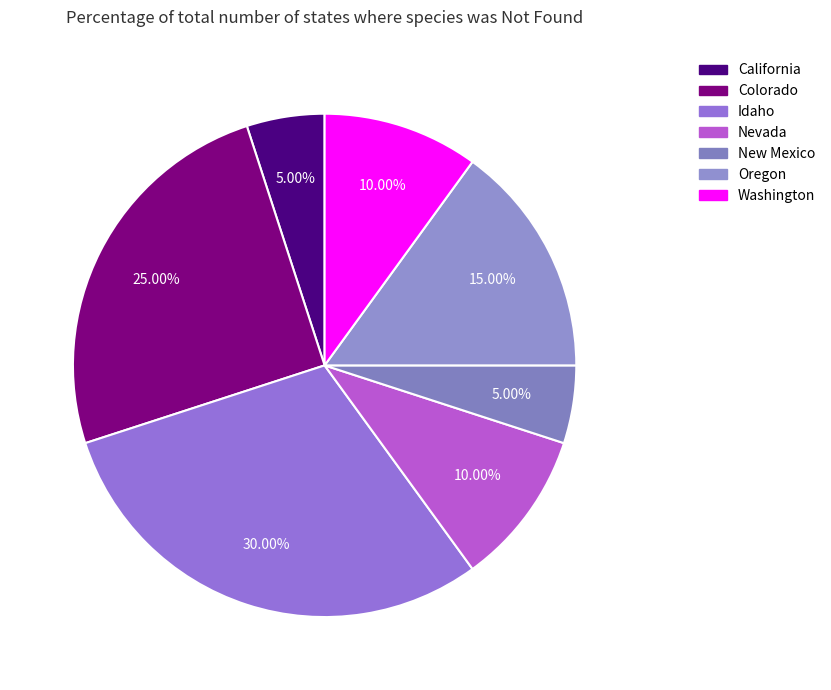

How many segments does this pie chart have?

7